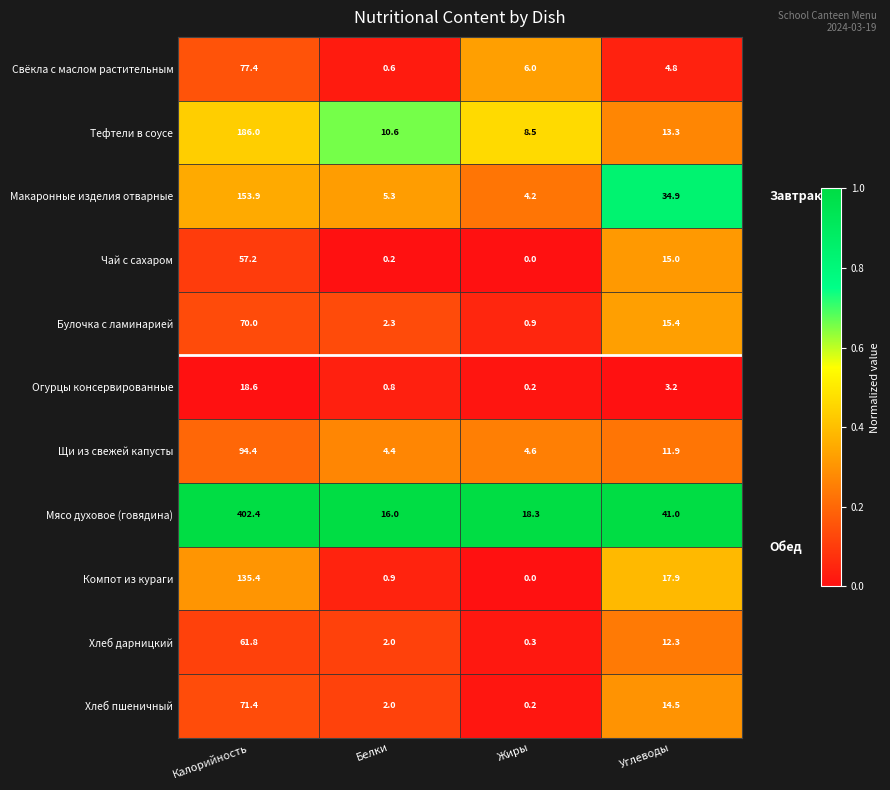

Which series has the largest range (max minus min)?

Мясо духовое (говядина)